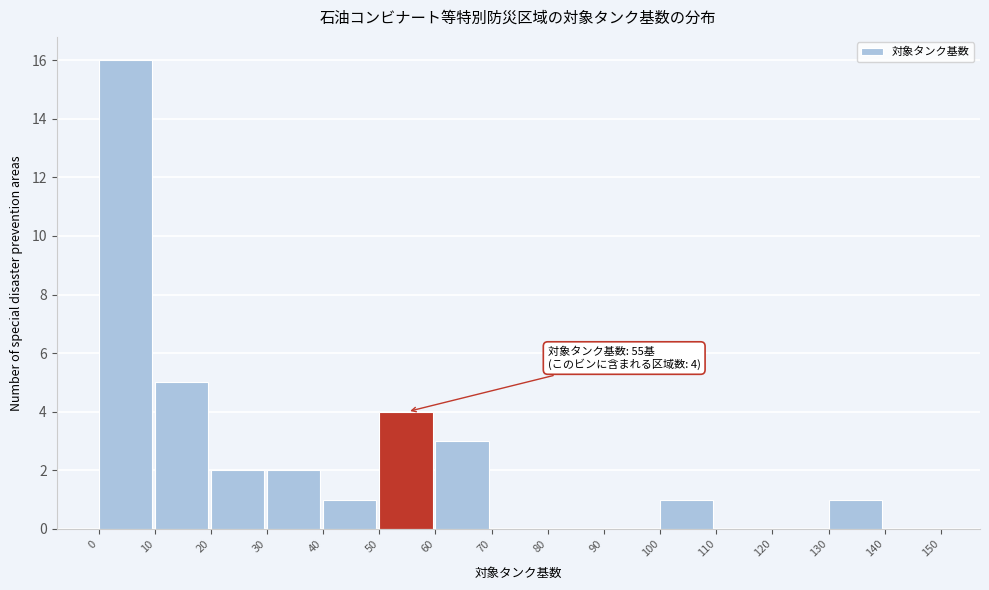

Which range on the x-axis has the tallest bar?

0 to 10